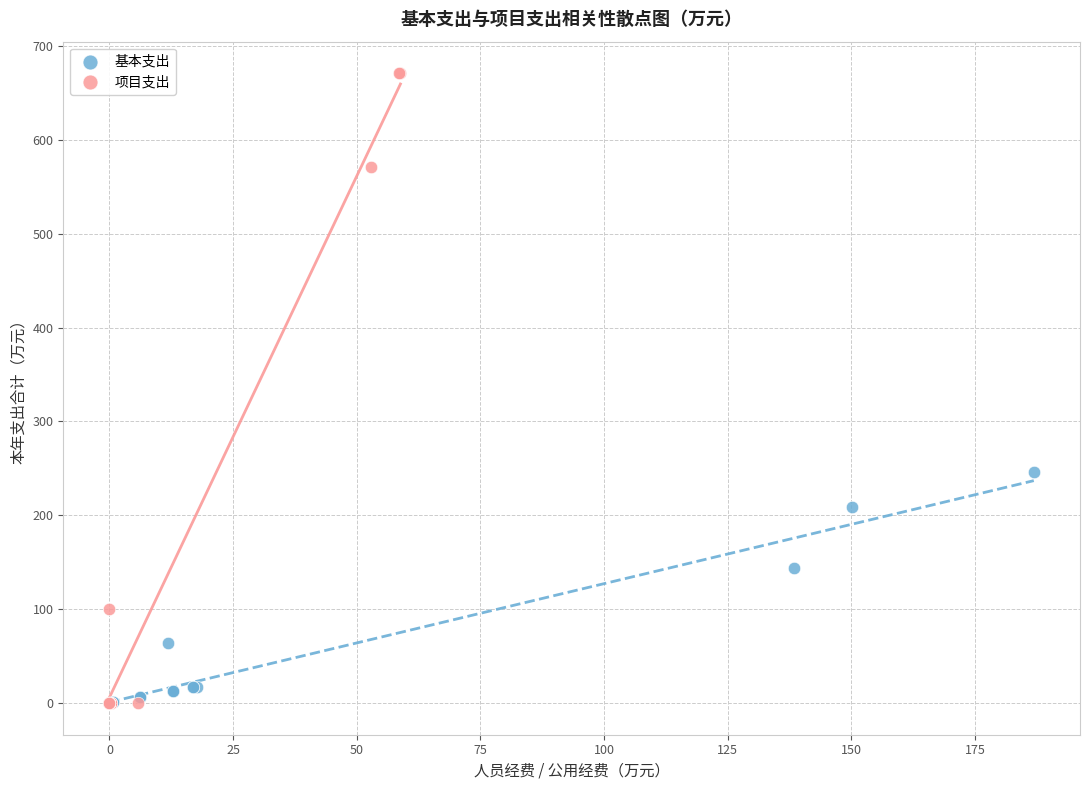

Which series reaches the maximum Y coordinate?

项目支出